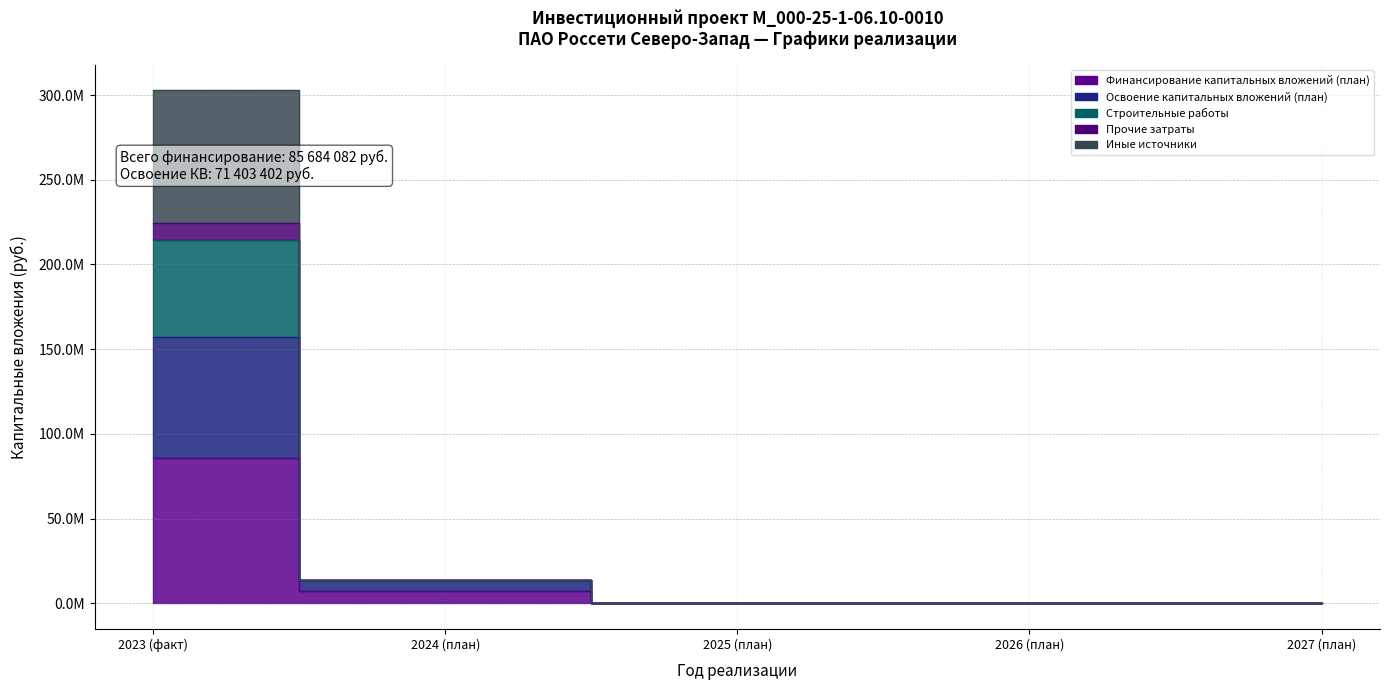

At which category is the sum across all series the highest?

2023 (факт)